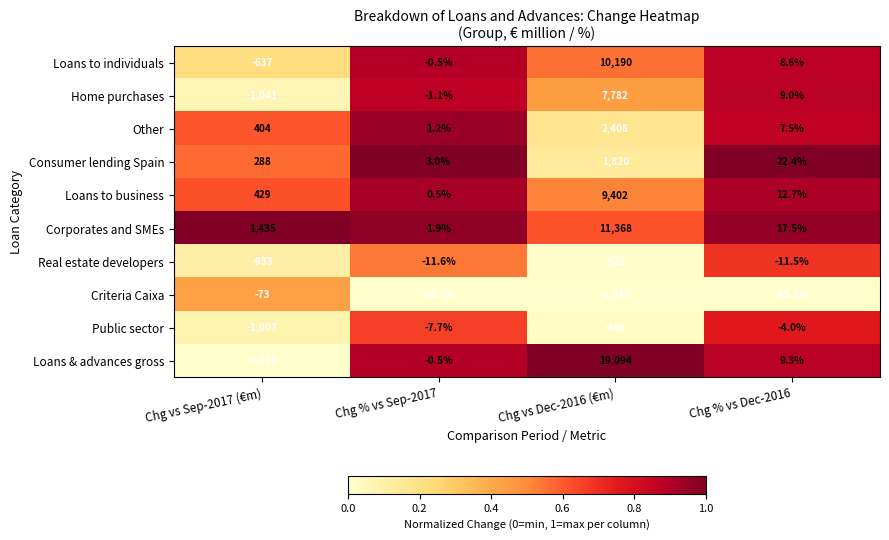

What is the average value of the Real estate developers series?

-469.8